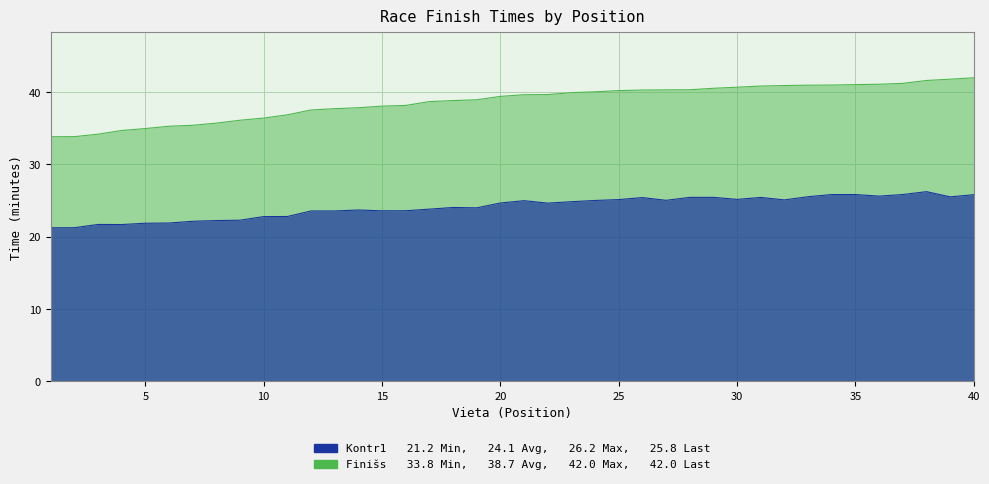

Which has a higher value, 36 or 15?

36